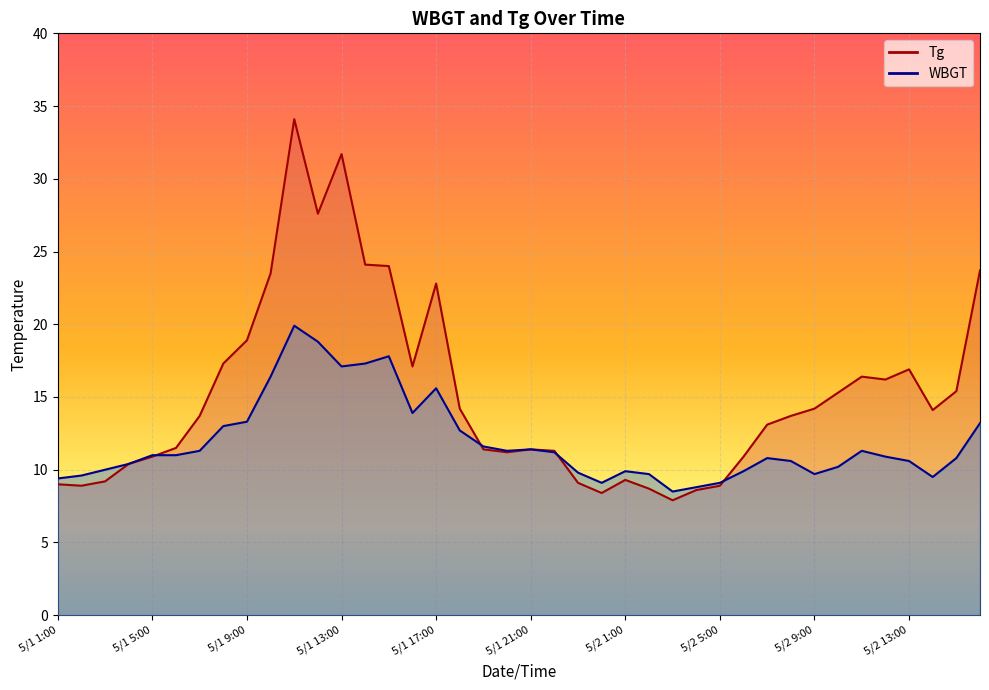

Where do Tg and WBGT first cross each other?

5/1 5:00 and 5/1 6:00